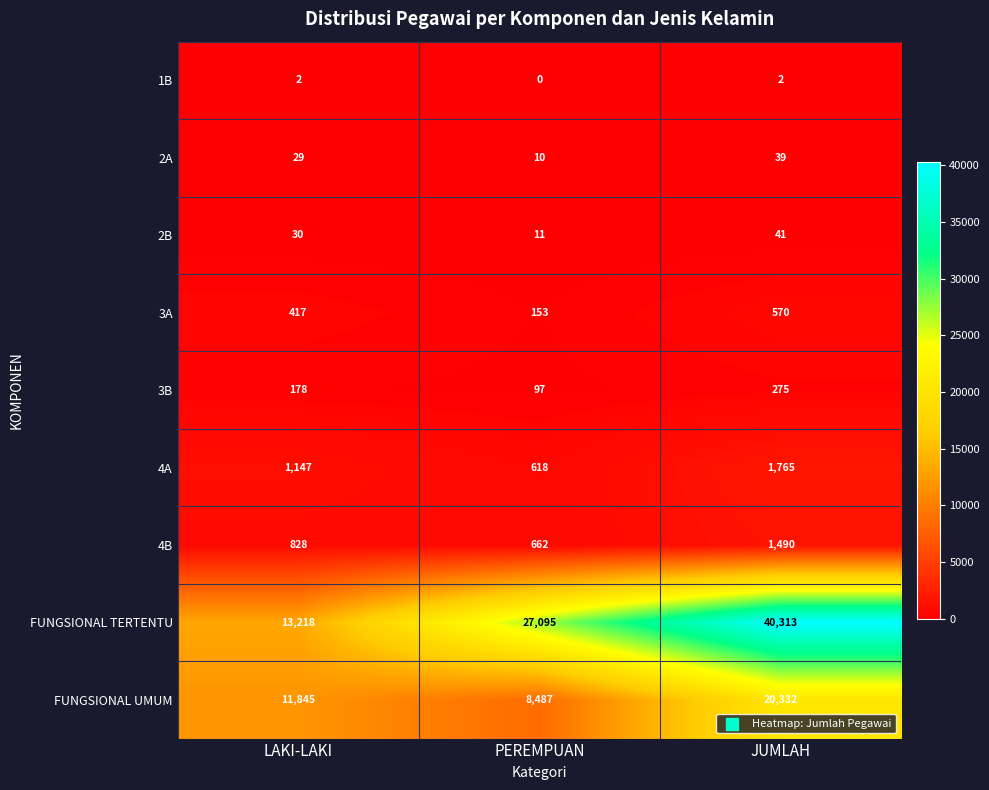

Rank the series by their maximum value, from lowest to highest.

1B, 2A, 2B, 3B, 3A, 4B, 4A, FUNGSIONAL UMUM, FUNGSIONAL TERTENTU